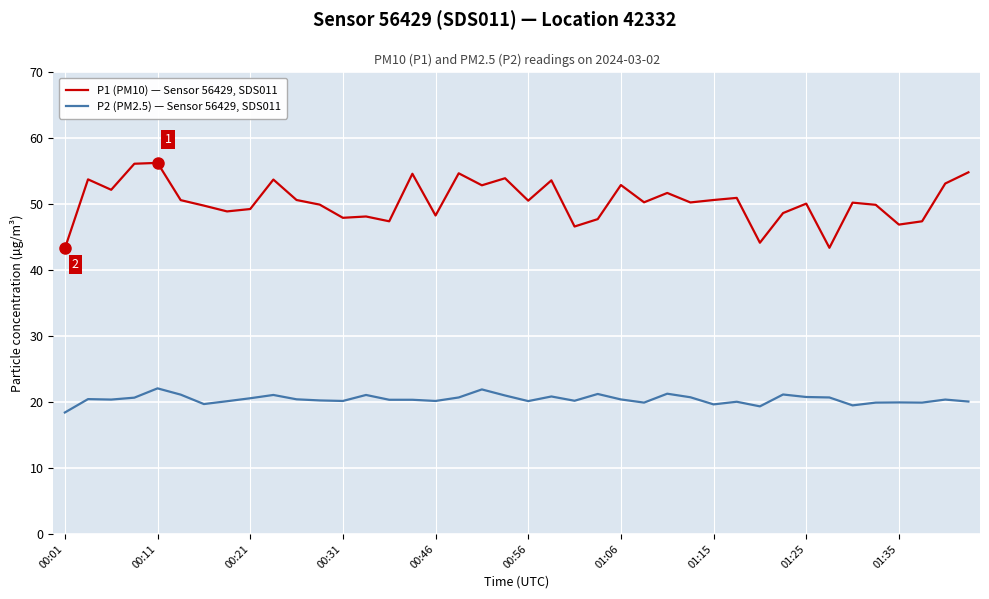

True or false: P1 (PM10) — Sensor 56429, SDS011 and P2 (PM2.5) — Sensor 56429, SDS011 cross at least once.

False